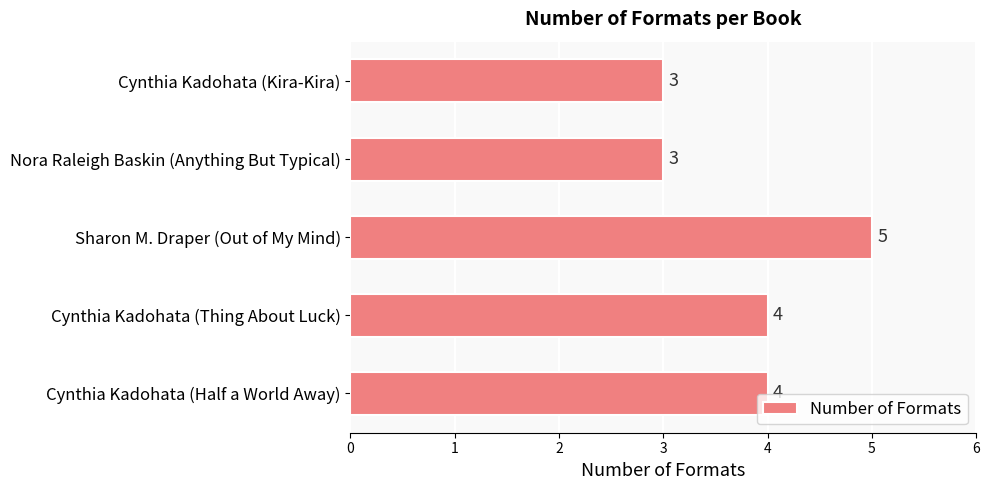

What is the maximum value shown in the chart?

5